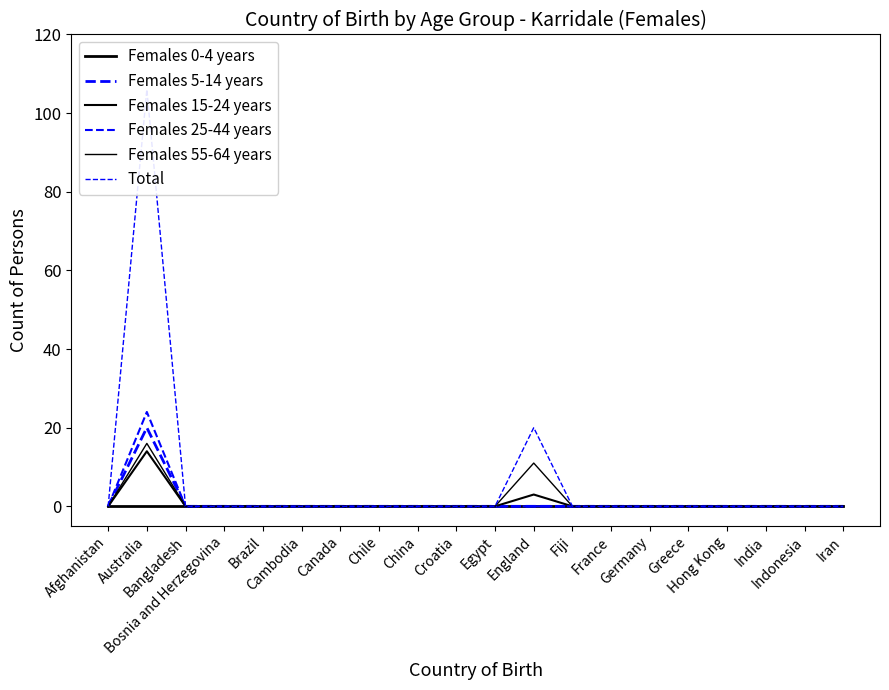

What are all the series names shown in the legend?

Females 0-4 years, Females 5-14 years, Females 15-24 years, Females 25-44 years, Females 55-64 years, Total